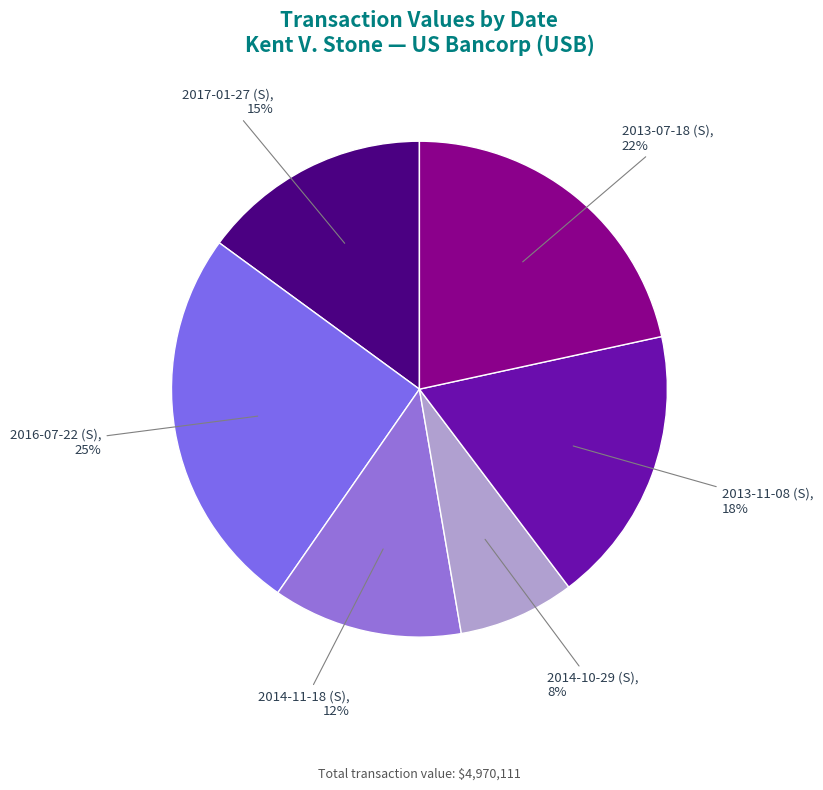

Rank the categories by value from highest to lowest.

2016-07-22 (S), 2013-07-18 (S), 2013-11-08 (S), 2017-01-27 (S), 2014-11-18 (S), 2014-10-29 (S)